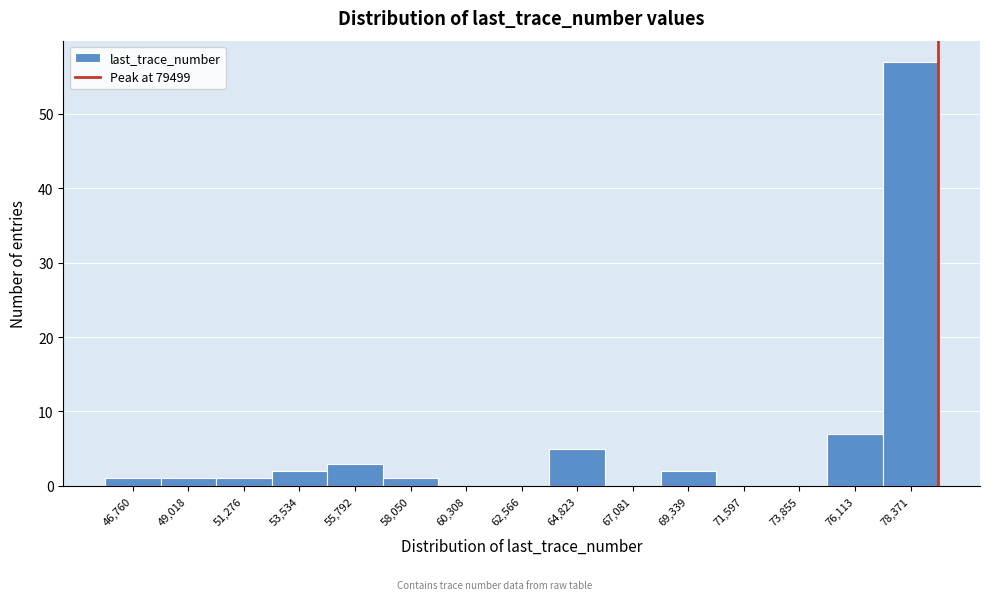

Reading left to right, list every bar in this chart as the range it spans on the x-axis followed by its height. Neither the bar edges nor the heights are printed on the chart, so give them approximately, as read against the axes.

45500 to 48000: 1
48000 to 50000: 1
50000 to 52500: 1
52500 to 54500: 2
54500 to 57000: 3
57000 to 59000: 1
59000 to 61500: 0
61500 to 63500: 0
63500 to 66000: 5
66000 to 68000: 0
68000 to 70500: 2
70500 to 72500: 0
72500 to 75000: 0
75000 to 77000: 7
77000 to 79500: 57